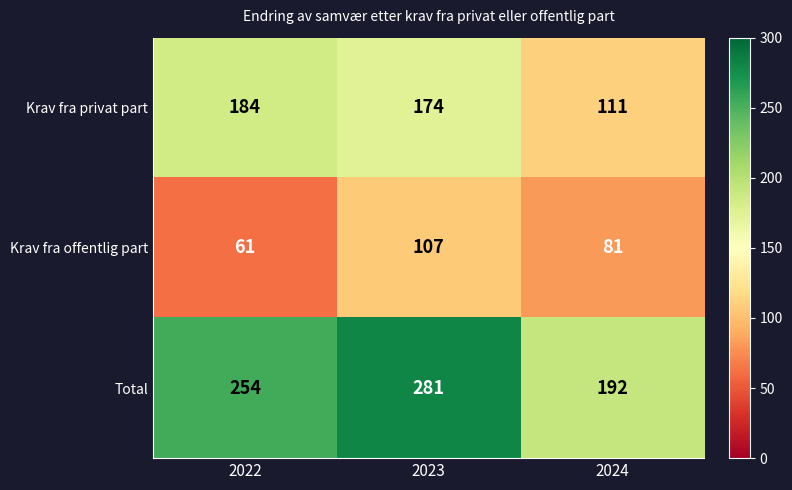

Which series changed the most between 2022 and 2024?

Krav fra privat part